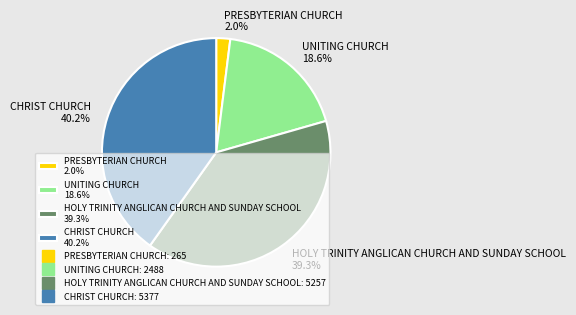

How many slices are in this pie chart?

4